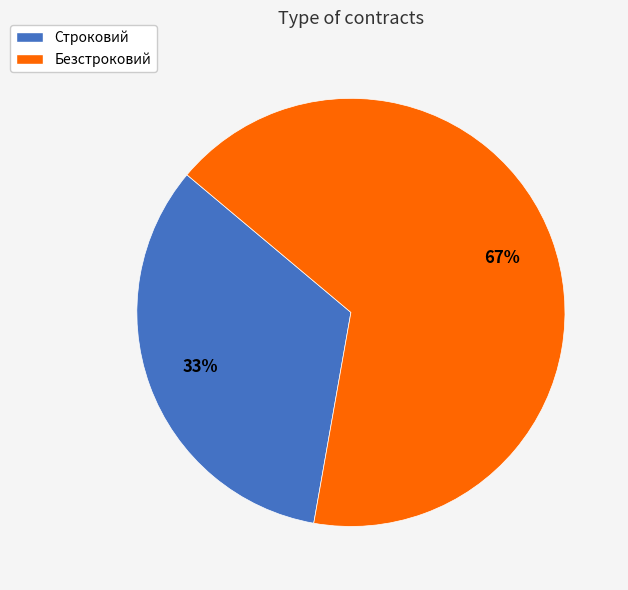

True or false: Строковий accounts for 42% of the total.

False